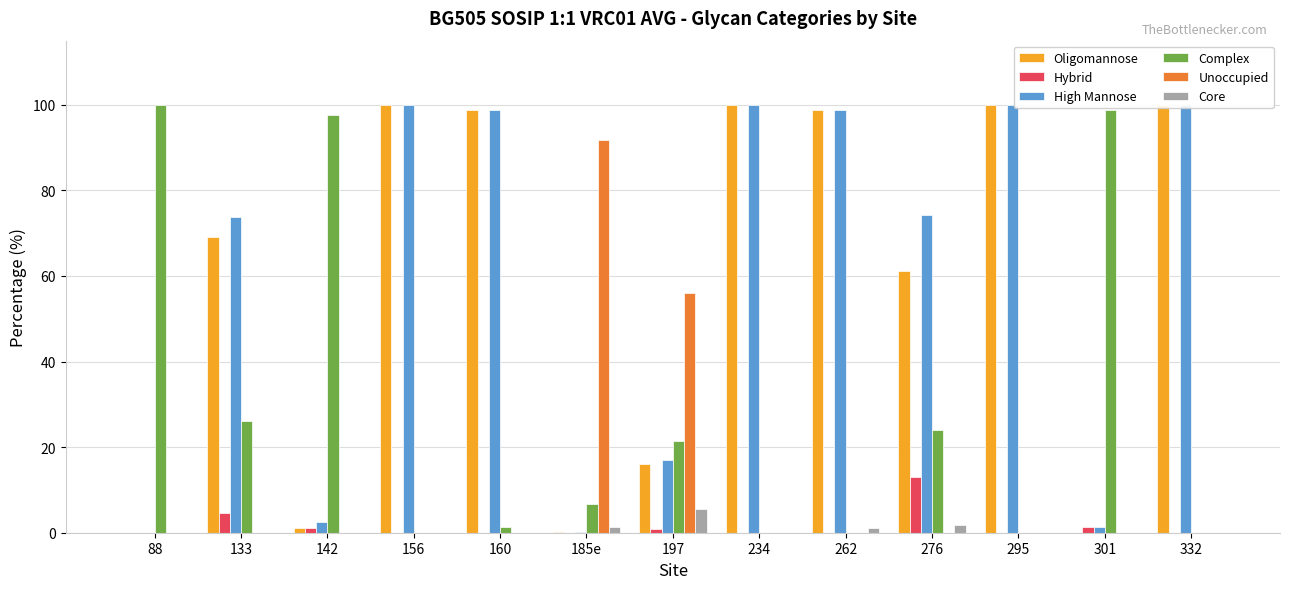

The value of Core at 234 is -1.8. True or false?

False